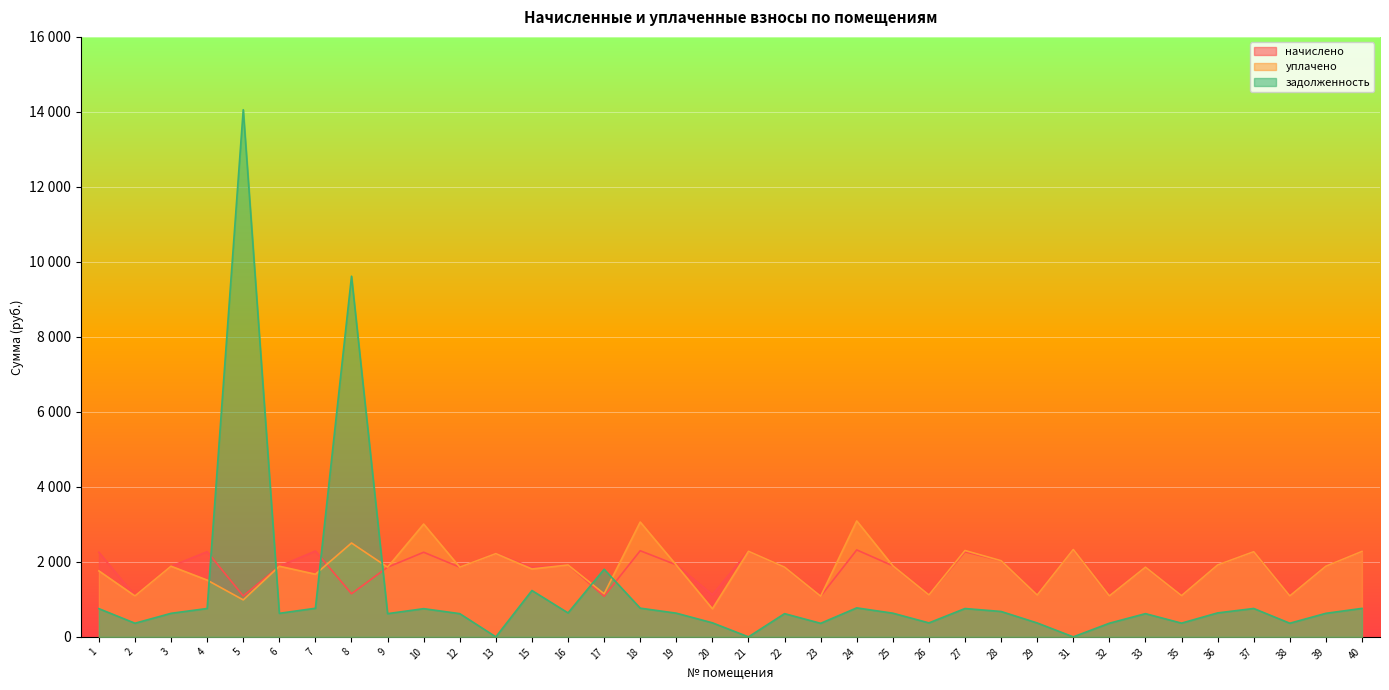

What is the sum of all начислено values?

64098.6